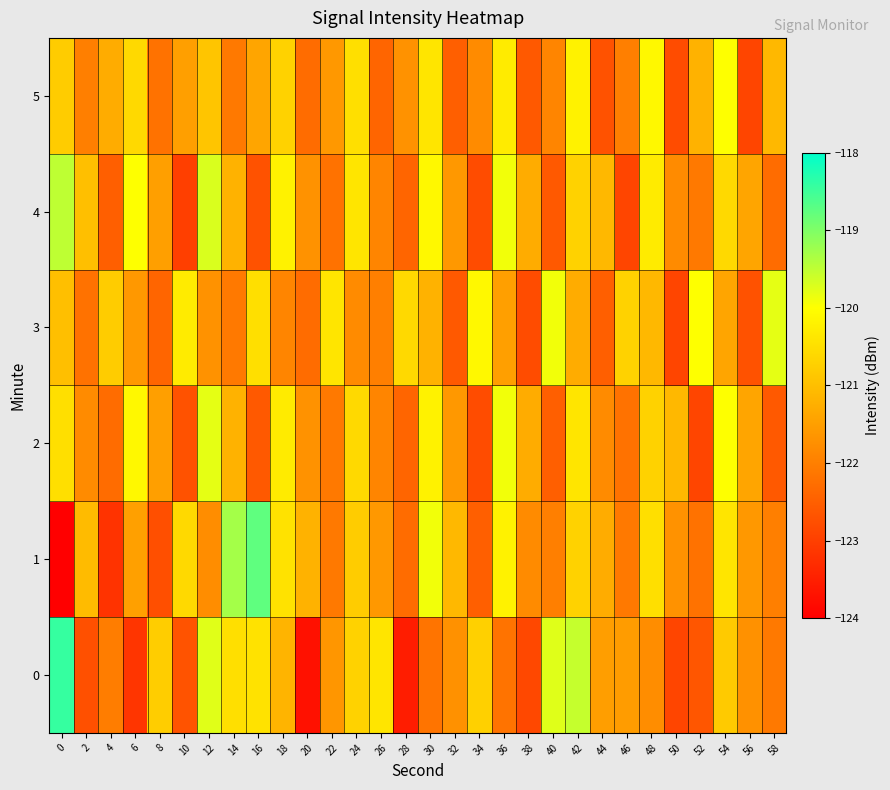

Reading left to right, what are all the values shown in this chart?

0: 0=-118.4	2=-122.7	4=-122.0	6=-123.2	8=-120.8	10=-122.7	12=-119.8	14=-120.5	16=-120.5	18=-121.2	20=-123.7	22=-121.6	24=-120.7	26=-120.4	28=-123.5	30=-122.2	32=-121.7	34=-120.7	36=-122.2	38=-122.9	40=-119.7	42=-119.5	44=-121.5	46=-121.5	48=-121.8	50=-122.9	52=-122.6	54=-120.8	56=-121.7	58=-122.1
1: 0=-124.2	2=-121.1	4=-123.2	6=-121.5	8=-122.8	10=-120.6	12=-121.8	14=-119.3	16=-118.8	18=-120.5	20=-121.2	22=-122.1	24=-120.8	26=-121.6	28=-122.3	30=-119.9	32=-121.1	34=-122.5	36=-120.2	38=-121.8	40=-122.0	42=-120.7	44=-121.3	46=-122.1	48=-120.5	50=-121.7	52=-122.2	54=-120.4	56=-121.6	58=-122.0
2: 0=-120.5	2=-121.8	4=-122.3	6=-120.1	8=-121.5	10=-122.7	12=-119.8	14=-121.2	16=-122.6	18=-120.3	20=-121.7	22=-122.1	24=-120.6	26=-121.9	28=-122.4	30=-120.2	32=-121.6	34=-122.8	36=-119.9	38=-121.3	40=-122.5	42=-120.4	44=-121.8	46=-122.2	48=-120.7	50=-121.1	52=-122.9	54=-120.0	56=-121.4	58=-122.6
3: 0=-121.0	2=-122.2	4=-120.8	6=-121.6	8=-122.4	10=-120.3	12=-121.7	14=-122.1	16=-120.5	18=-121.9	20=-122.3	22=-120.4	24=-121.8	26=-122.0	28=-120.6	30=-121.2	32=-122.6	34=-120.1	36=-121.5	38=-122.8	40=-119.9	42=-121.3	44=-122.5	46=-120.7	48=-121.1	50=-122.9	52=-120.0	54=-121.4	56=-122.7	58=-119.8
4: 0=-119.5	2=-121.0	4=-122.5	6=-120.0	8=-121.5	10=-123.0	12=-119.7	14=-121.2	16=-122.7	18=-120.2	20=-121.7	22=-122.2	24=-120.4	26=-121.9	28=-122.4	30=-120.1	32=-121.6	34=-122.8	36=-119.9	38=-121.3	40=-122.6	42=-120.7	44=-121.1	46=-122.9	48=-120.3	50=-121.8	52=-122.1	54=-120.6	56=-121.4	58=-122.3
5: 0=-120.8	2=-122.0	4=-121.3	6=-120.6	8=-122.2	10=-121.5	12=-120.9	14=-122.1	16=-121.4	18=-120.7	20=-122.3	22=-121.6	24=-120.5	26=-122.4	28=-121.7	30=-120.4	32=-122.5	34=-121.8	36=-120.3	38=-122.6	40=-121.9	42=-120.2	44=-122.7	46=-122.0	48=-120.1	50=-122.8	52=-121.2	54=-120.0	56=-122.9	58=-121.1